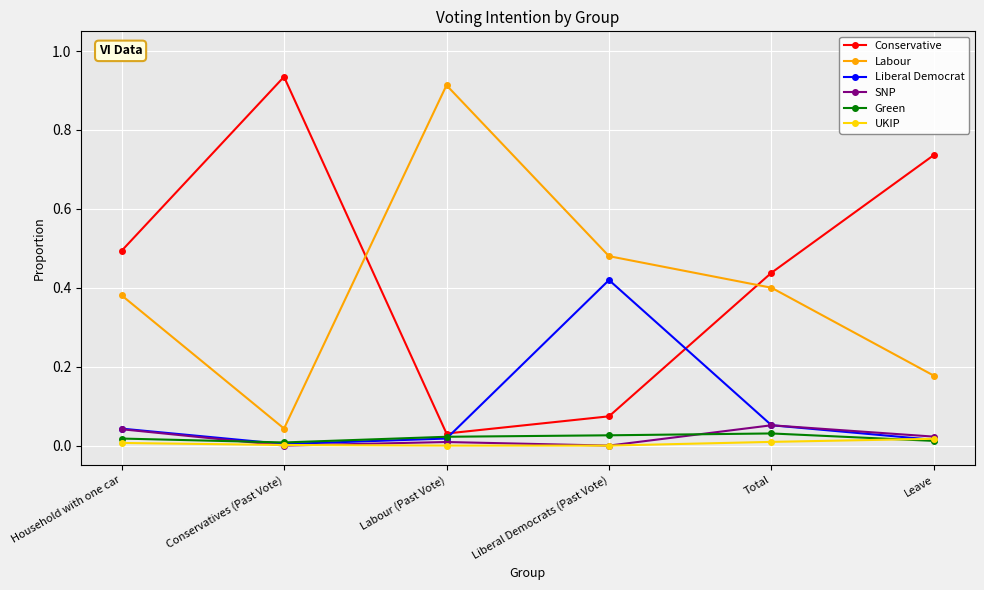

What is the label of the 6th point from the right?

Household with one car